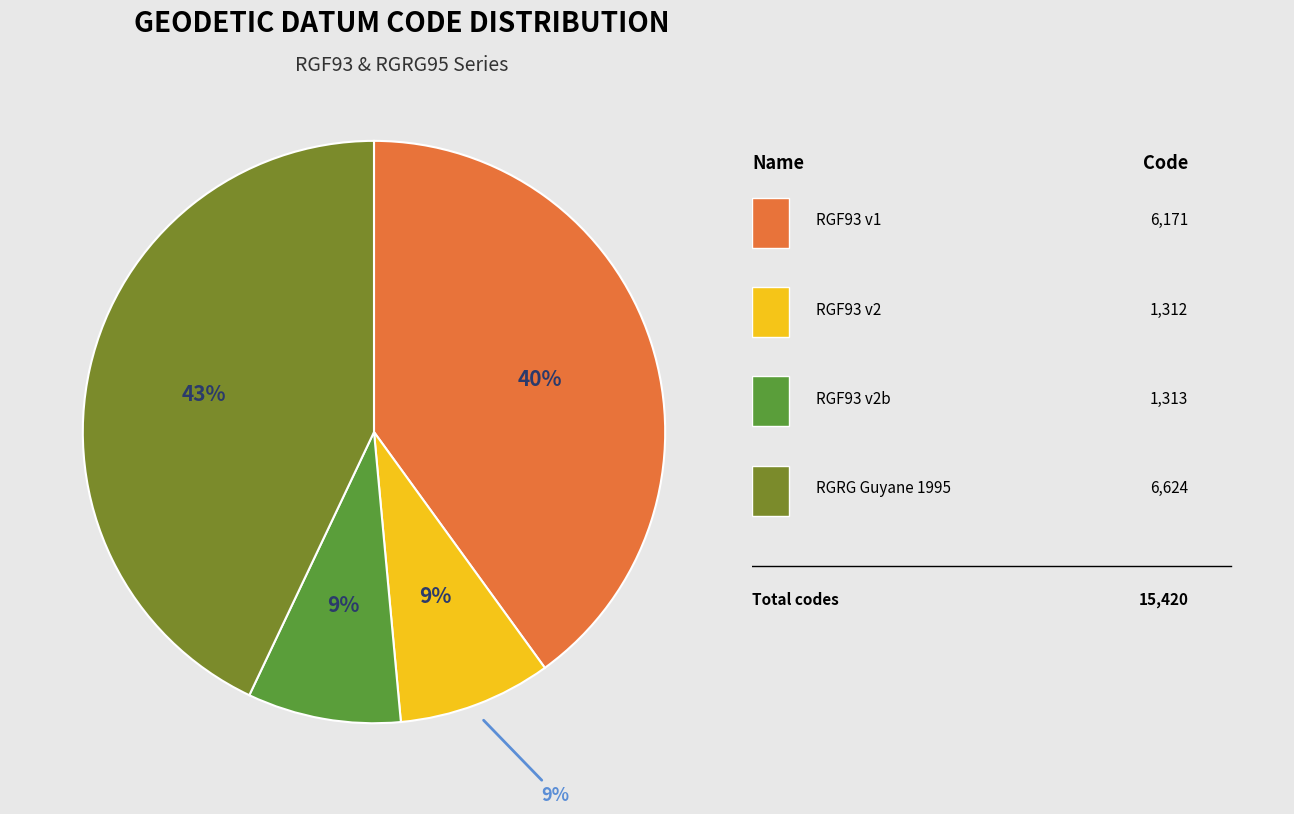

Is it true that Reseau Geodesique Francais 1993 v2 is 9% of the pie?

True